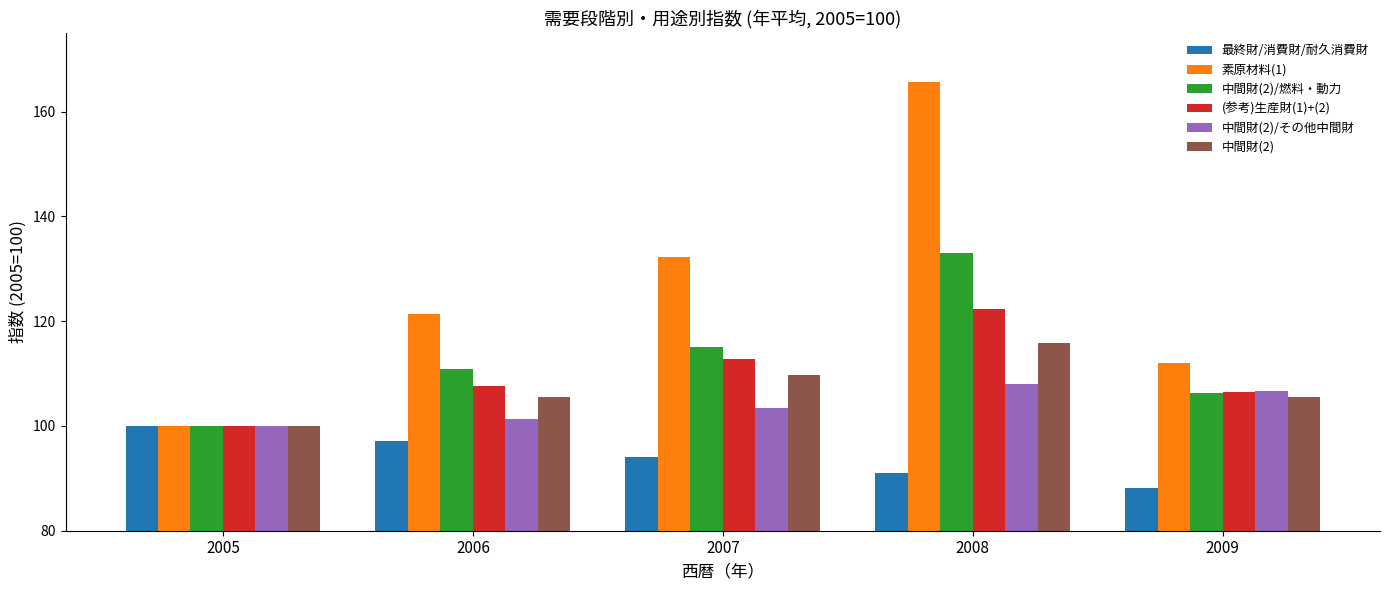

Which category has the highest value across all series?

2008